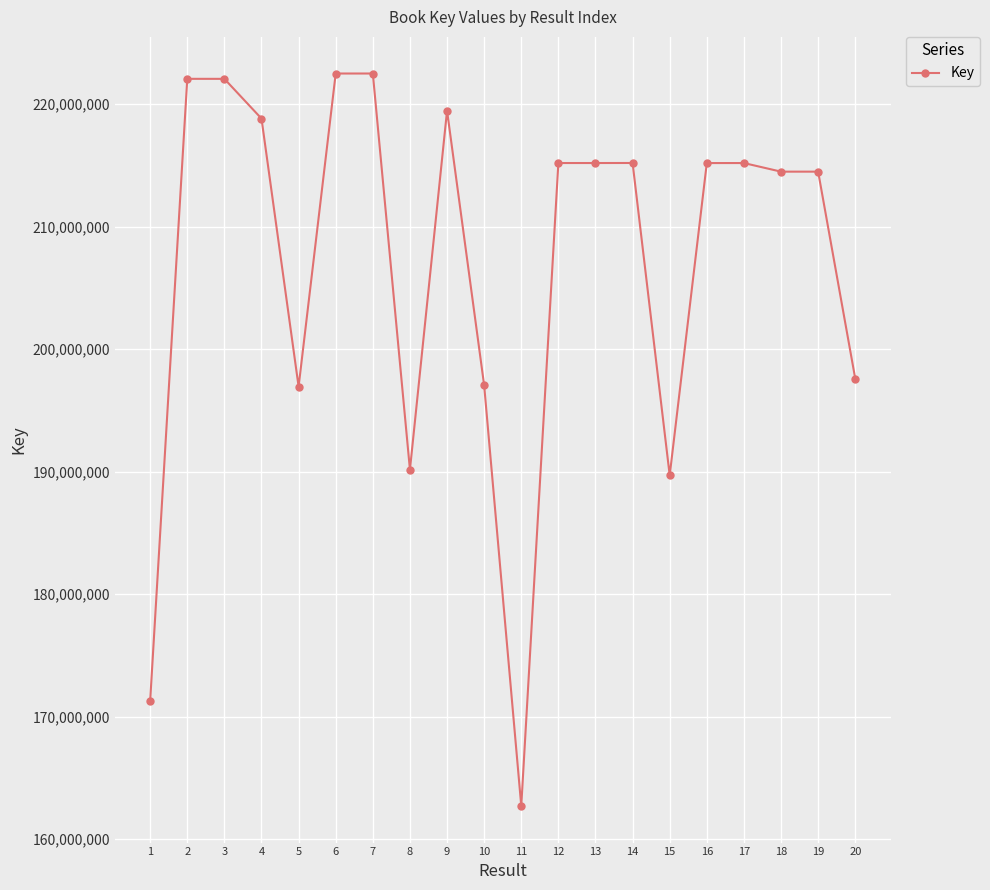

The value at 14 is 297677188. True or false?

False